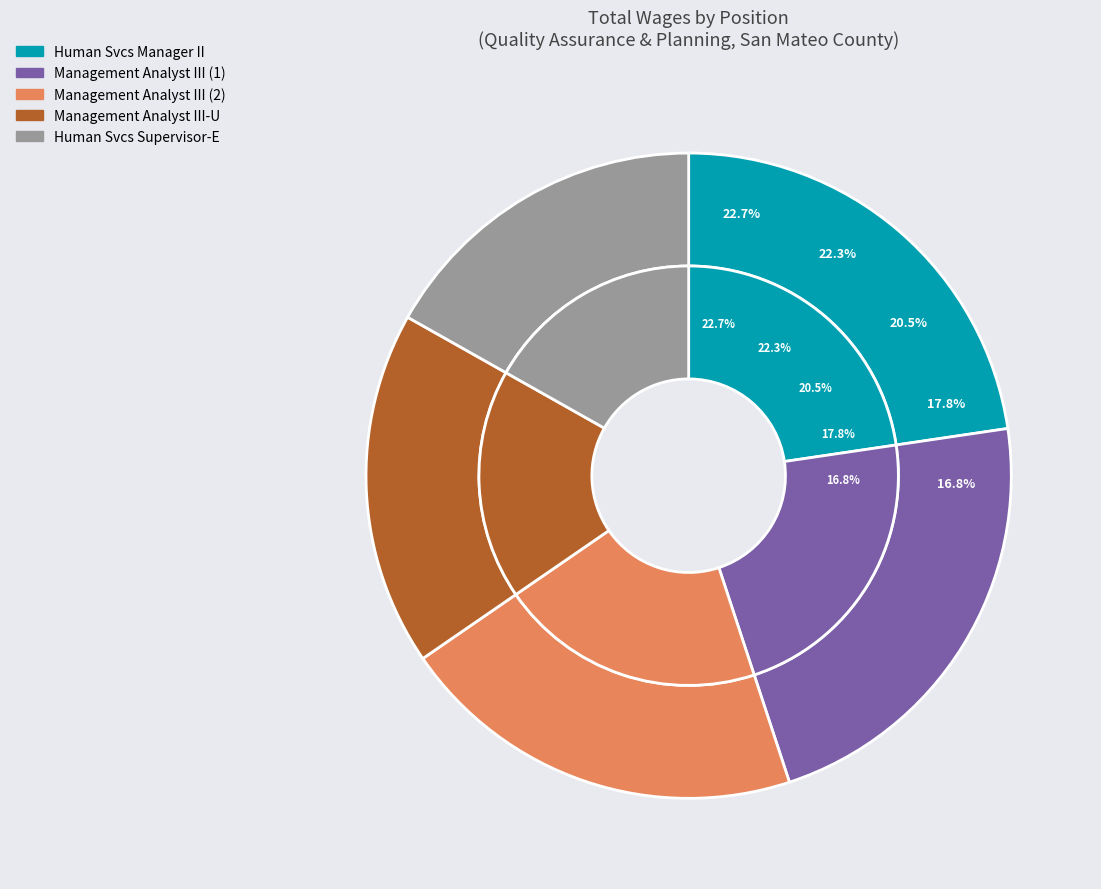

Which slice is the largest?

Human Svcs Manager II